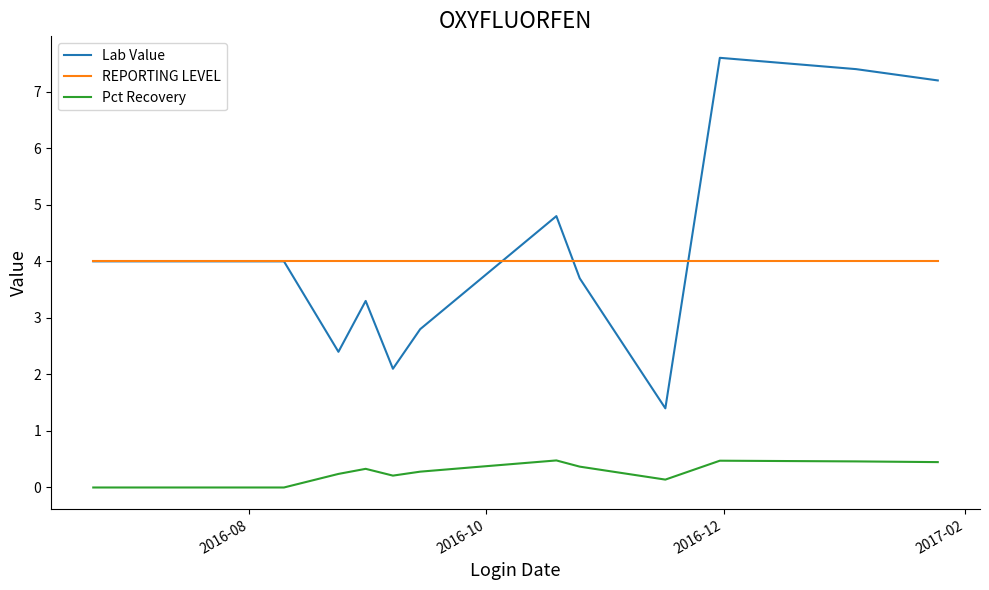

Which series has the widest spread of values?

Lab Value